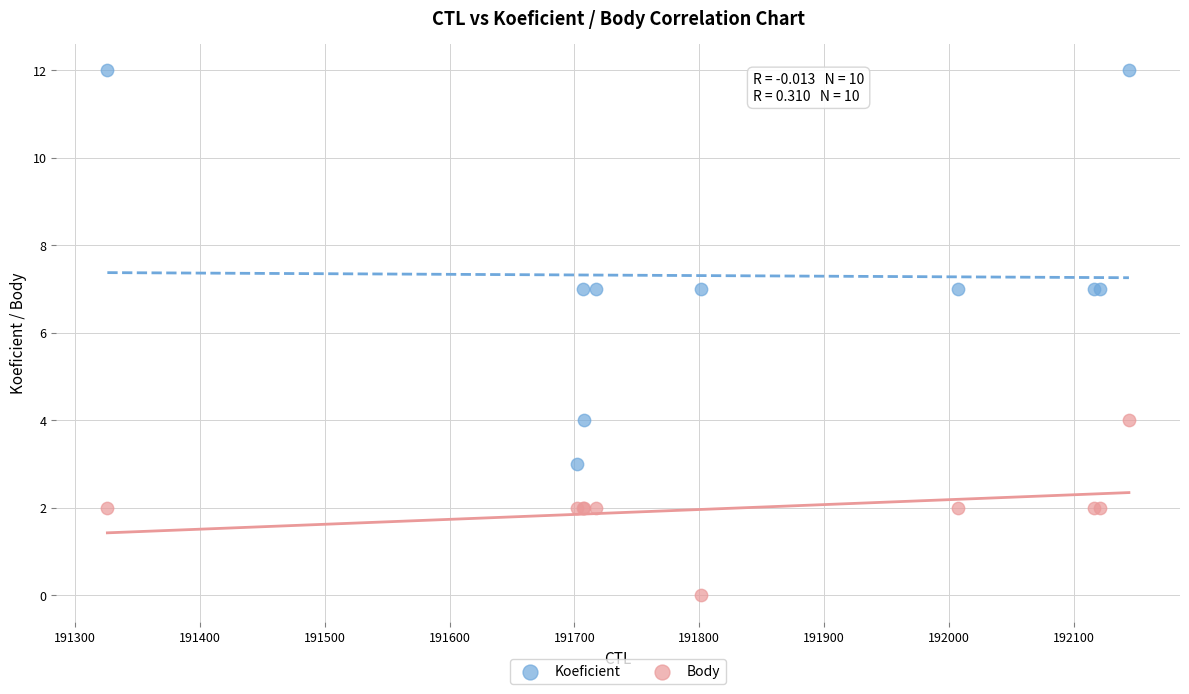

Which series contains the highest Y value?

Koeficient